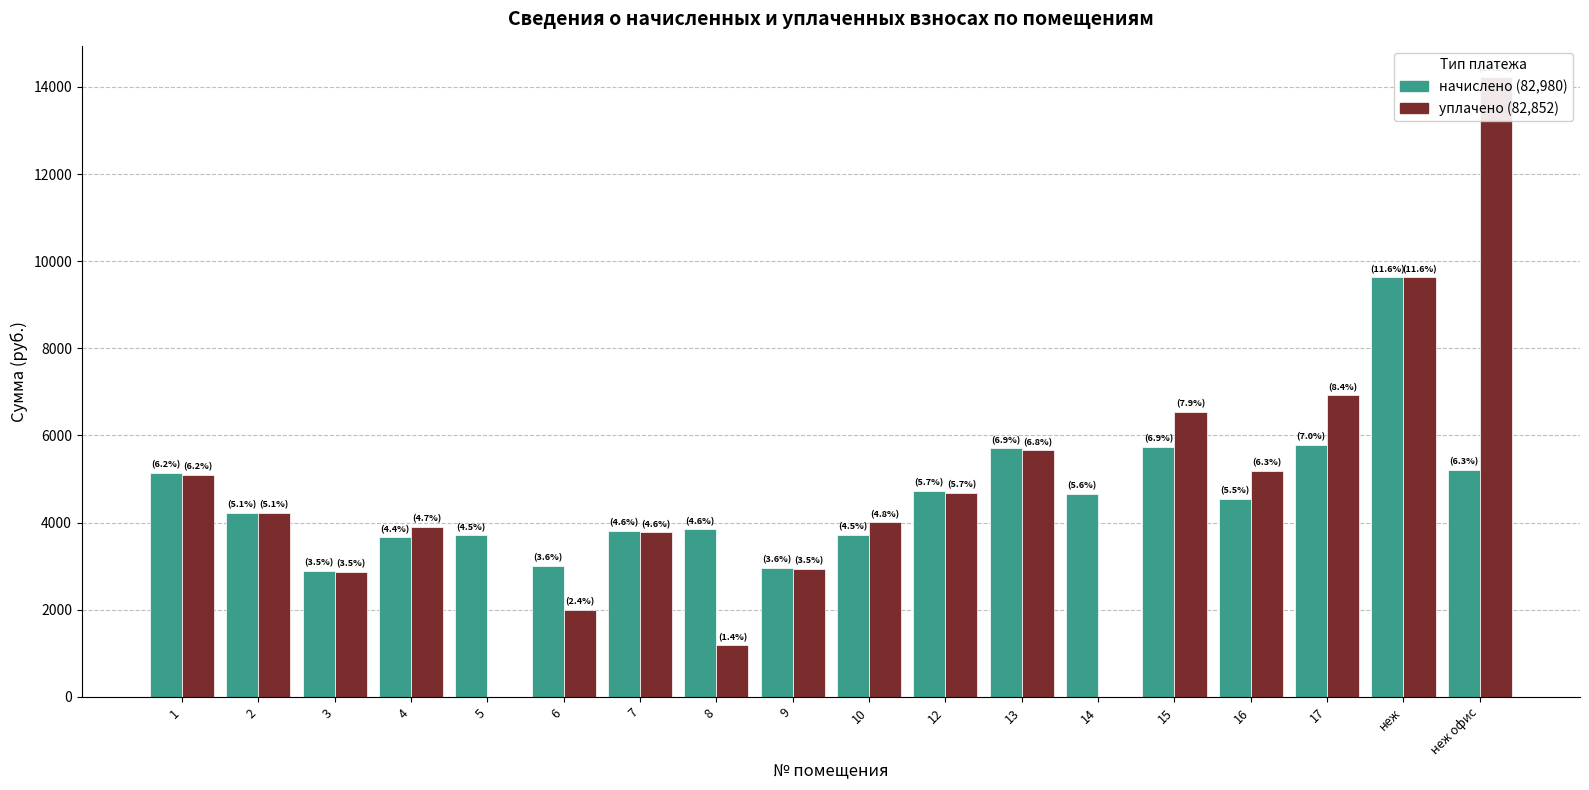

Rank the series at 8 from highest to lowest value.

начислено, уплачено